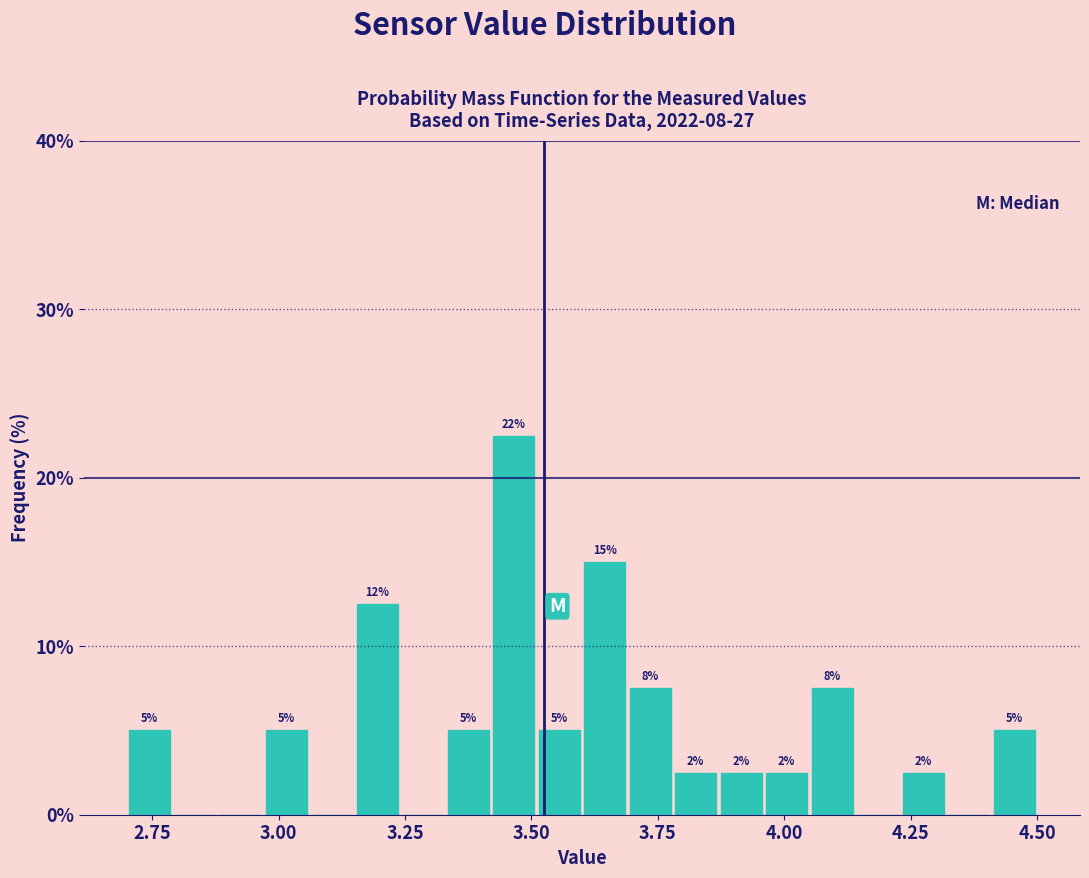

Around what value on the x-axis is the tallest bar? Give the approximate position of its centre, as read against the axis.

3.45